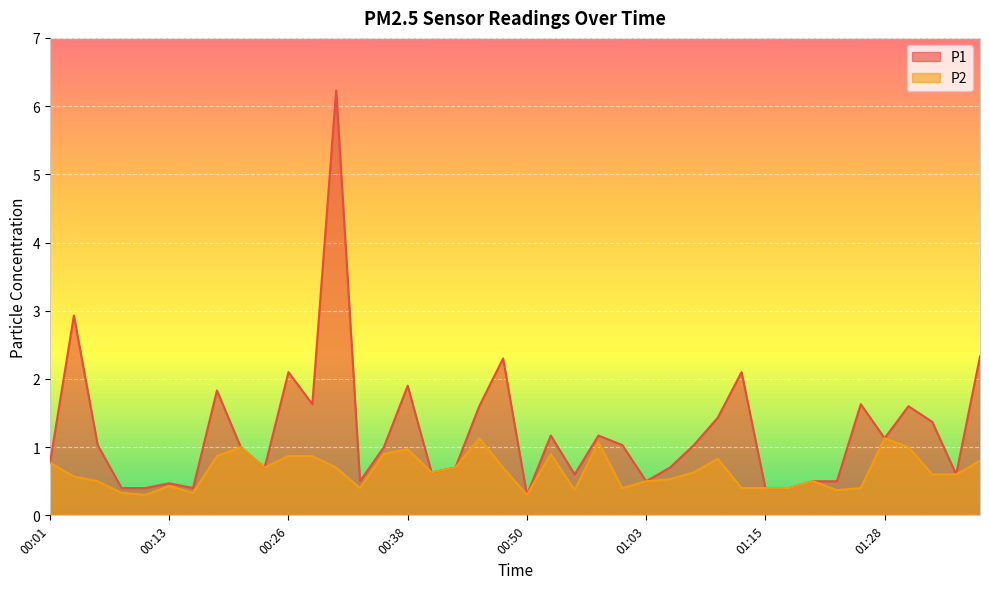

At how many categories does at least one series exceed 5?

1